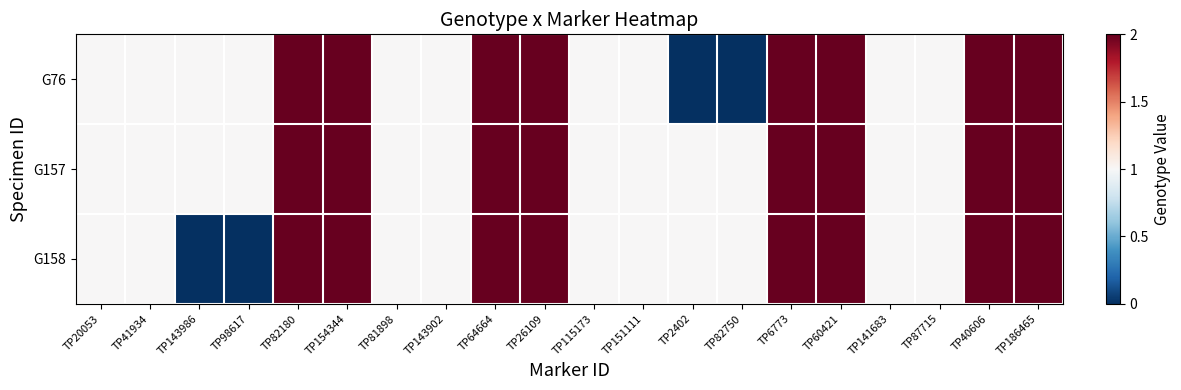

What is the maximum value shown in the chart?

2